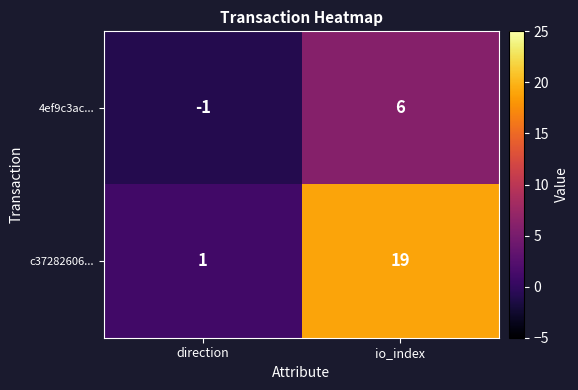

Reading right to left, extract all data points from this chart.

4ef9c3ac...: io_index=6	direction=-1
c37282606...: io_index=19	direction=1